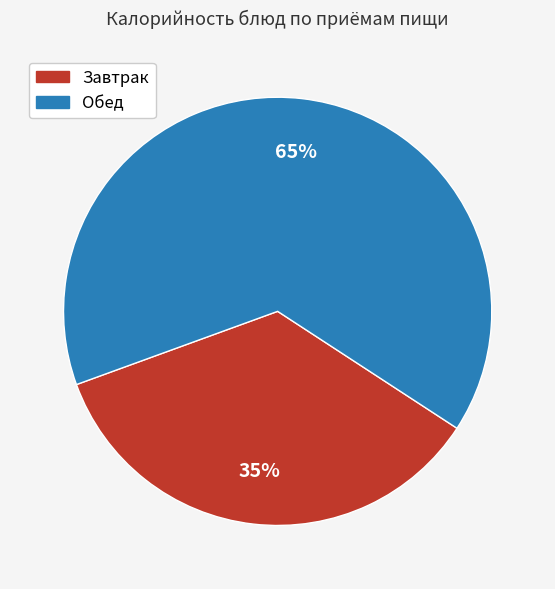

To the nearest percent, what is the difference between the largest and smallest slice percentages?

30%